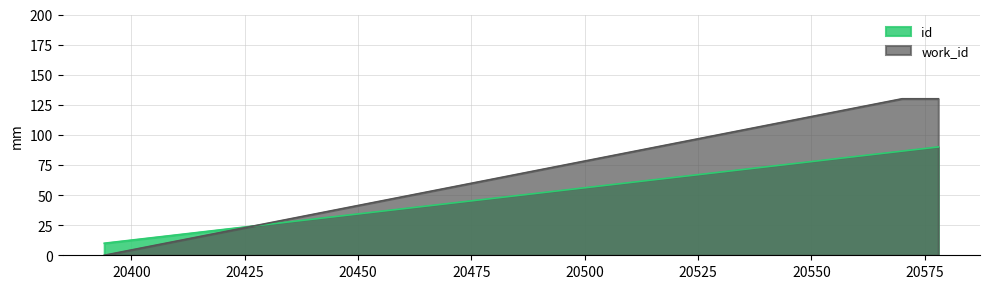

Is the value of id at 20394 greater than the value of work_id at 20578?

No